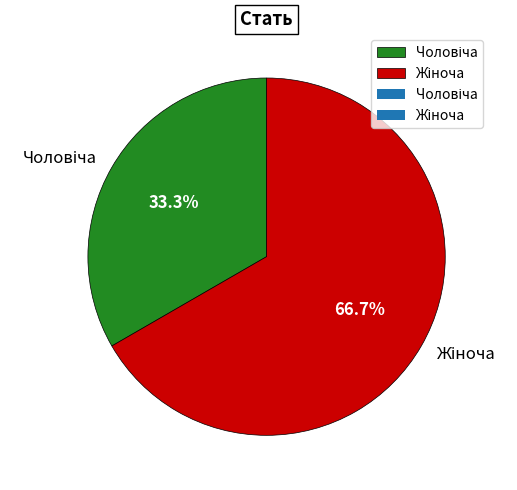

Is there any slice that represents more than half of the pie?

Yes